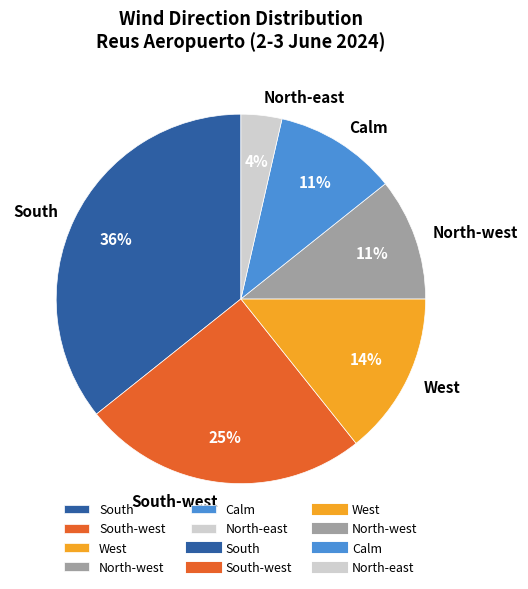

To the nearest percent, what is the difference between the largest and smallest slice percentages?

32%